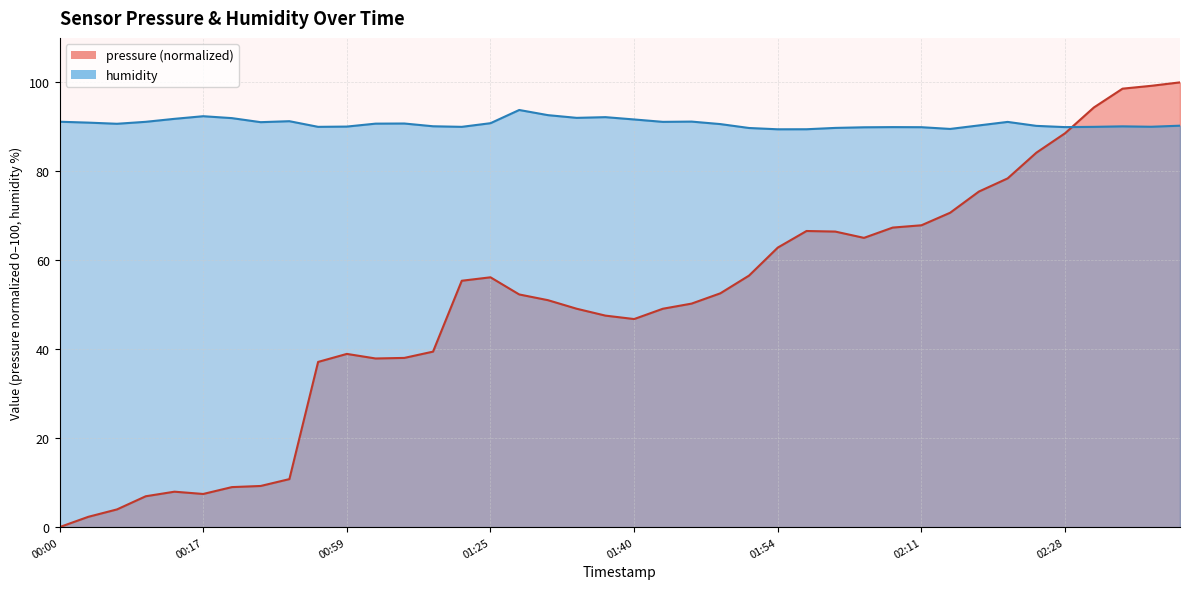

Where do pressure and humidity first cross each other?

02:28 and 02:31